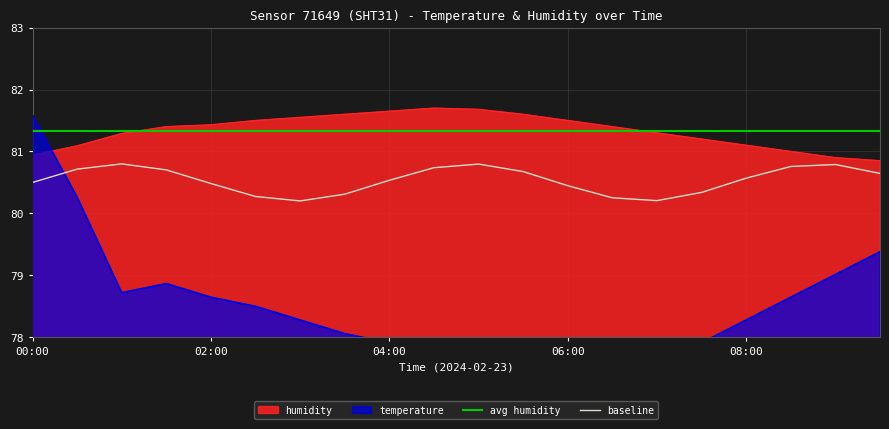

What is the highest value of the humidity series?

81.7